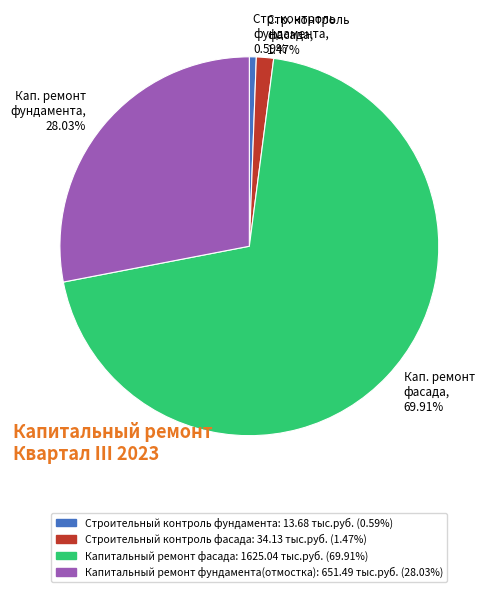

Is there a majority slice in this chart?

Yes